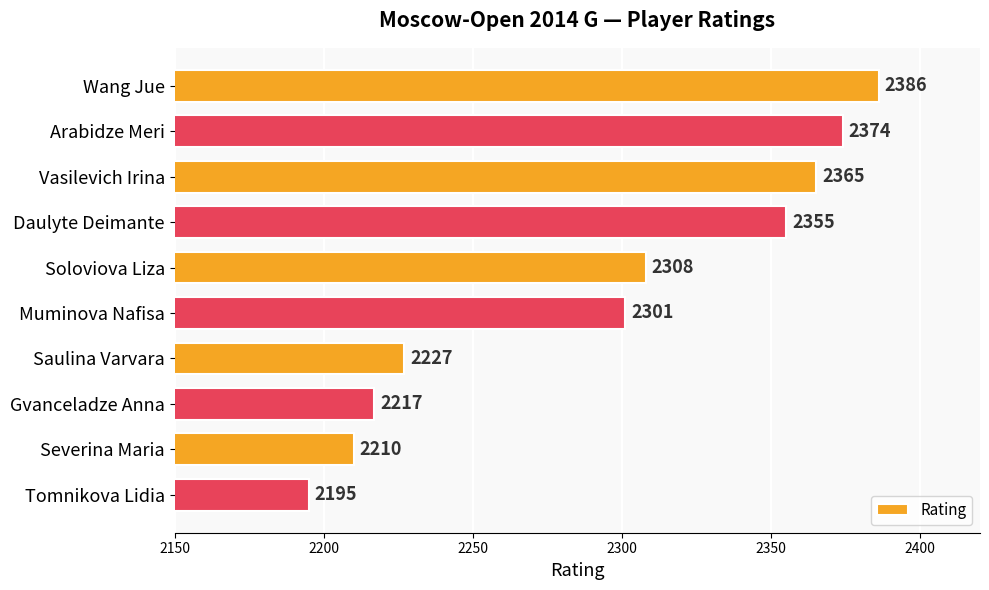

Read the value at Muminova Nafisa.

2301